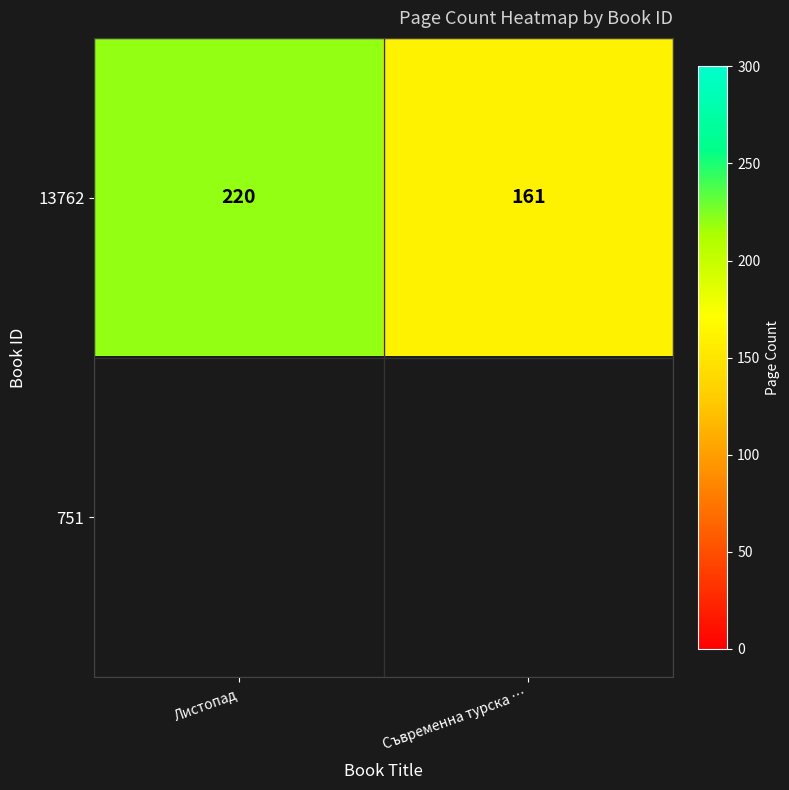

Where is 13762 nearest to the value 190?

Съвременна турска …